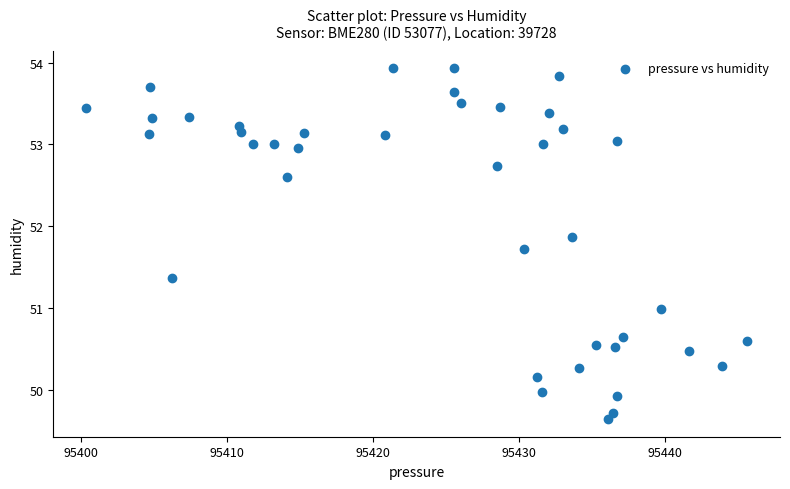

What is the range of X values (max minus min)?

45.3